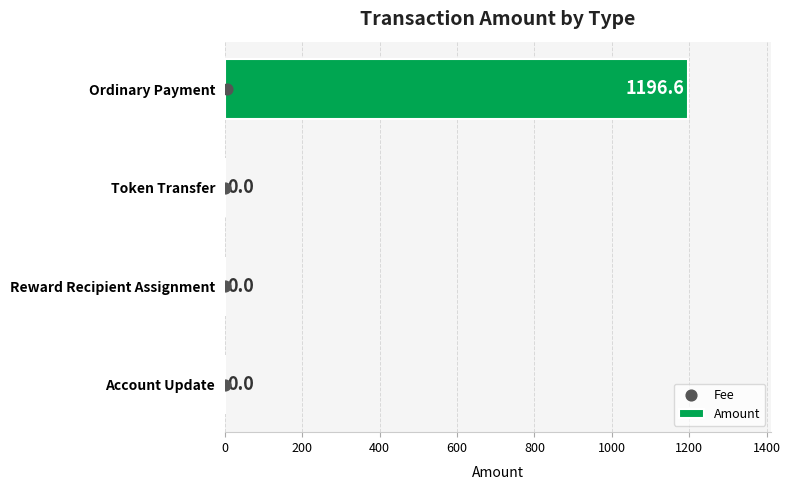

At how many categories does at least one series exceed 784?

1